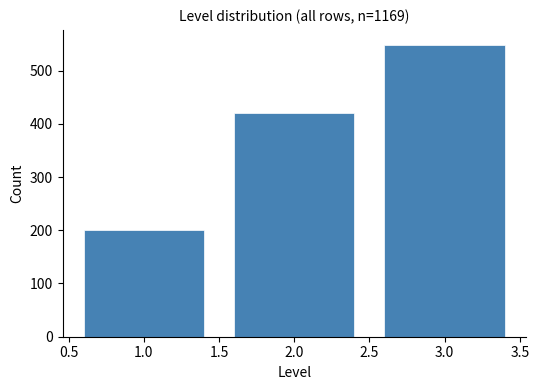

Reading left to right, transcribe this chart: for each bar, give the range it covers on the x-axis and its height. The values are not printed on the chart, so give them approximately, as read against the axis.

0.5 to 1.5: 200
1.5 to 2.5: 420
2.5 to 3.5: 550